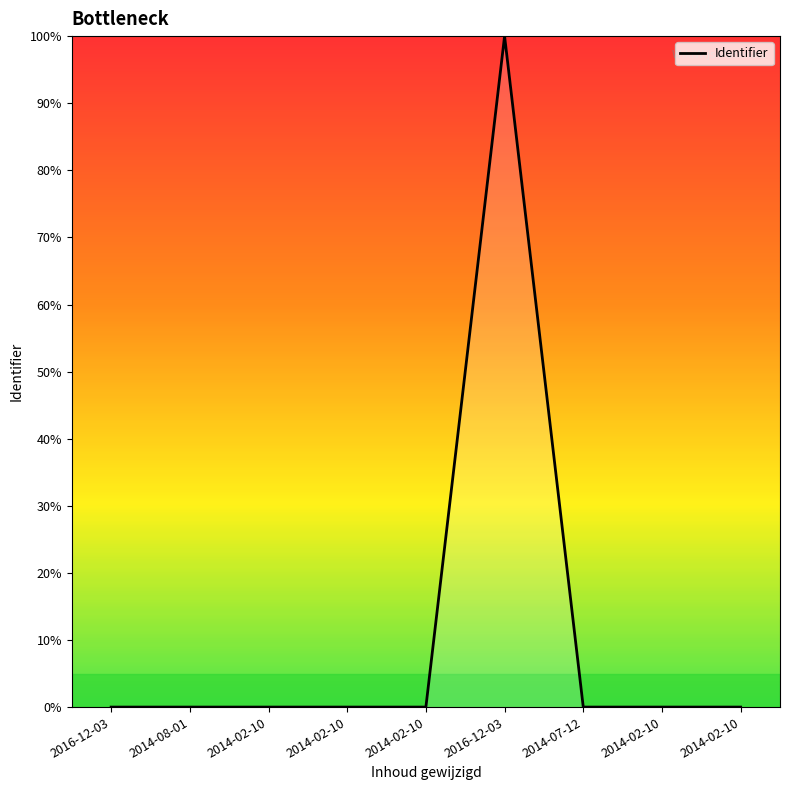

What is the sum of all values?

100.0